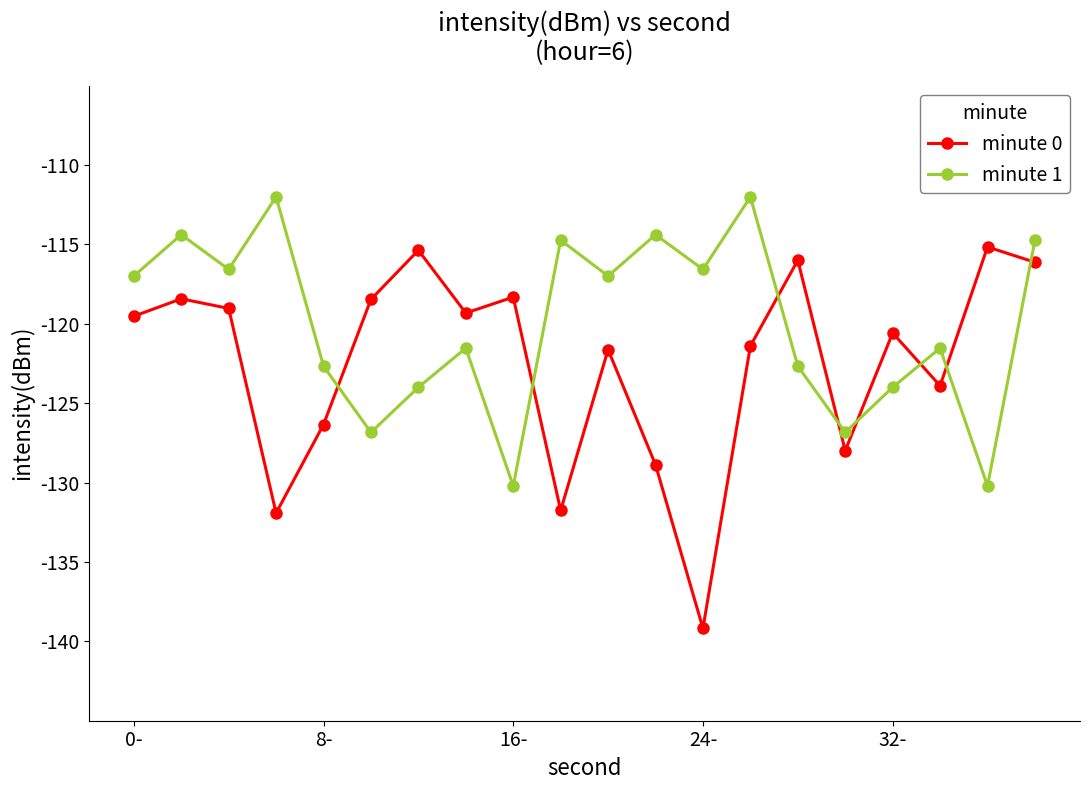

What is the difference between the second highest and second lowest values in the minute 0 series?

16.6